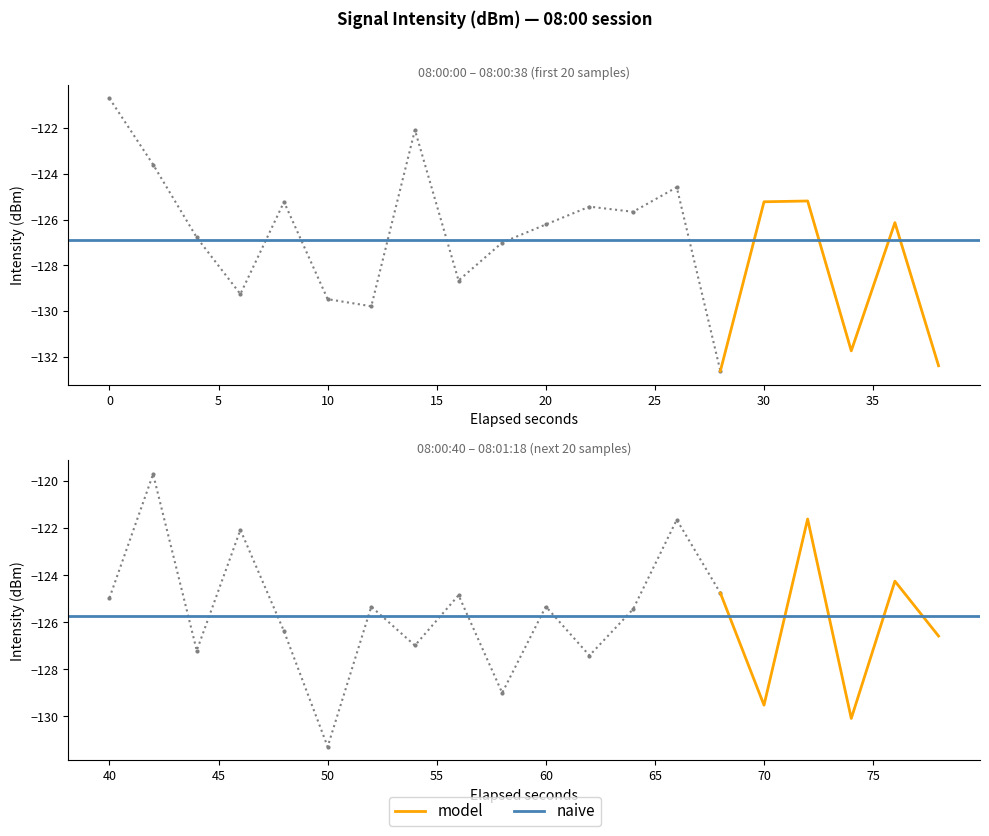

The value at 7 is -198.4. True or false?

False